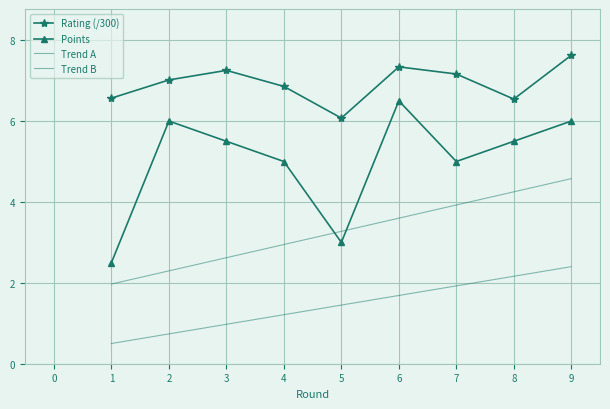

What is the difference between the Points values at 2 and 3?

0.5